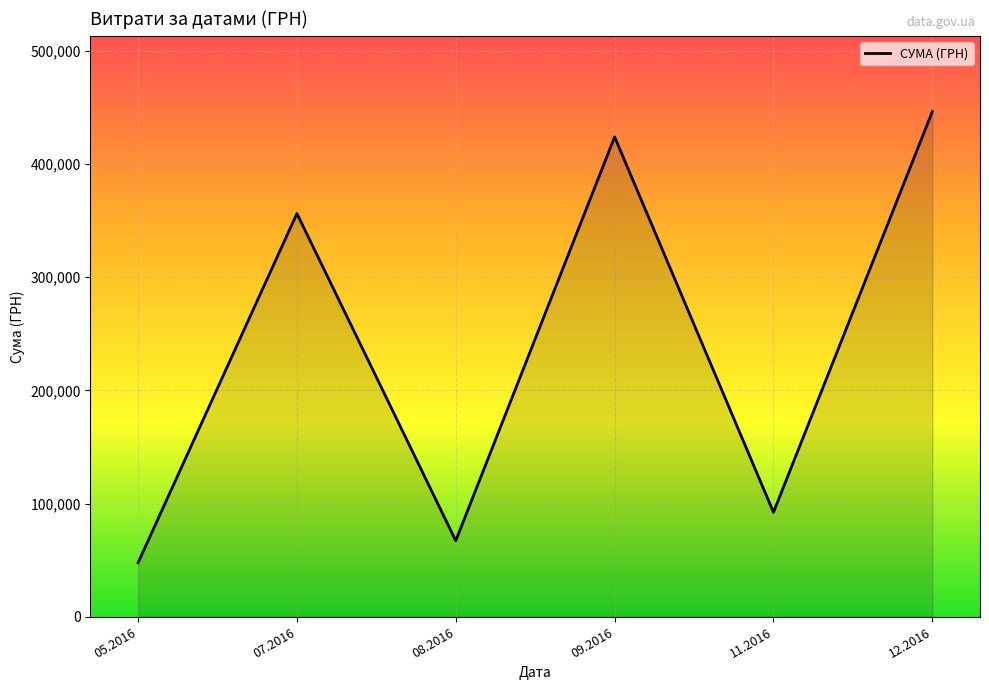

How many series are shown in this chart?

1